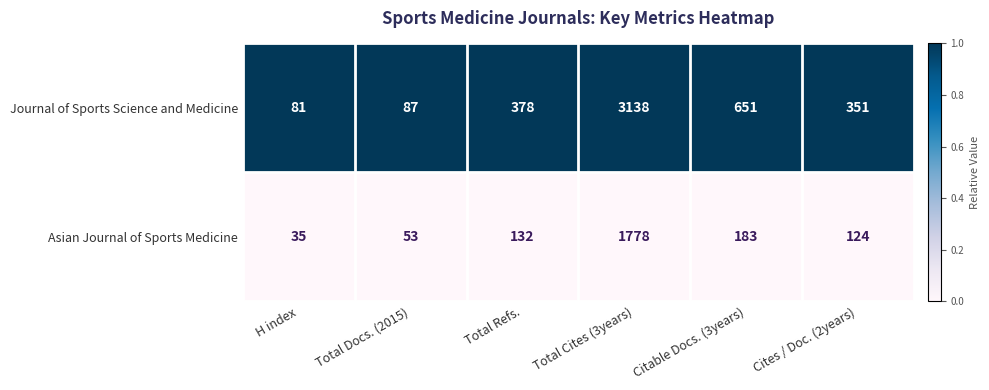

Is the value of Journal of Sports Science and Medicine at Total Docs. (2015) greater than the value of Asian Journal of Sports Medicine at Total Cites (3years)?

No